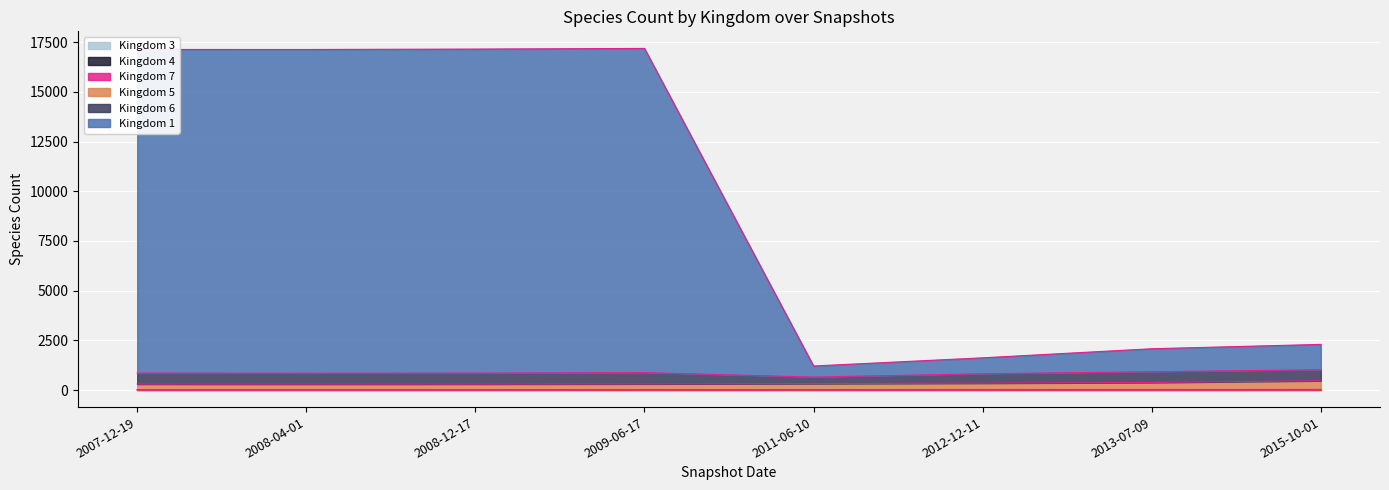

The value of 5 at 2013-07-09 is 681. True or false?

False